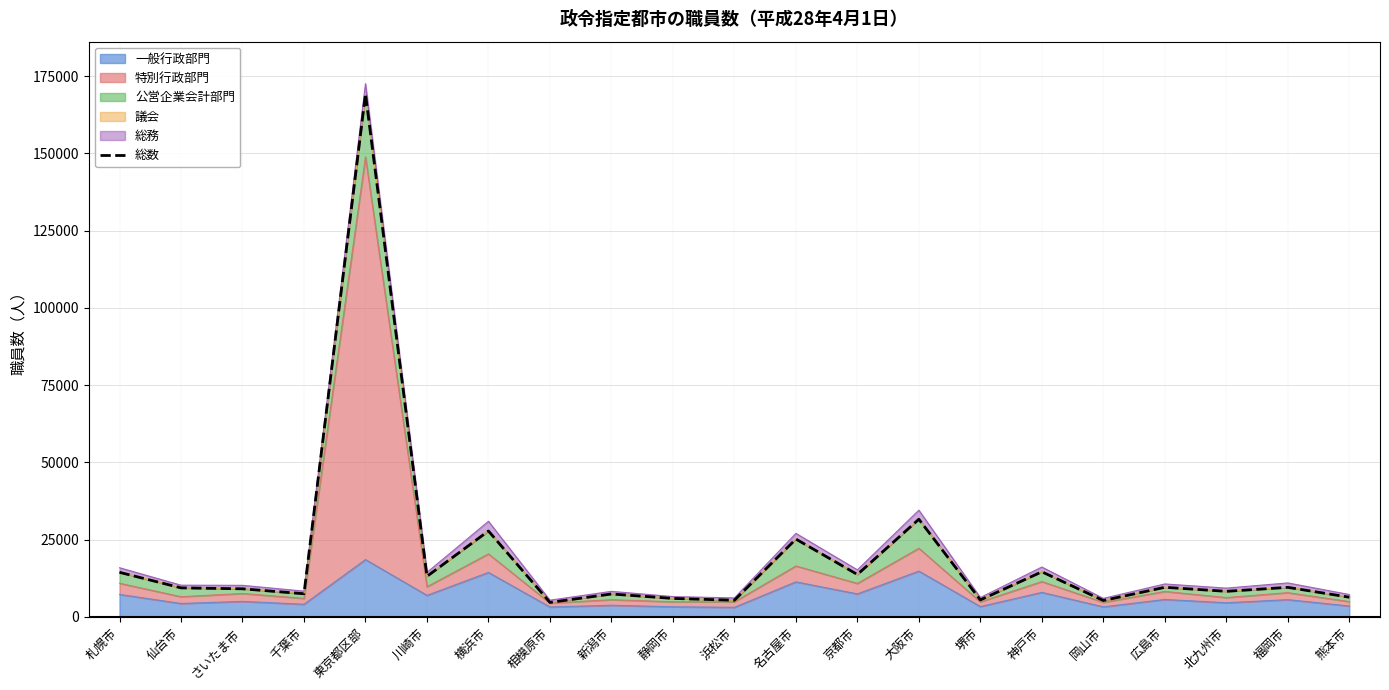

Where is the data nearest to the value 86971?

大阪市